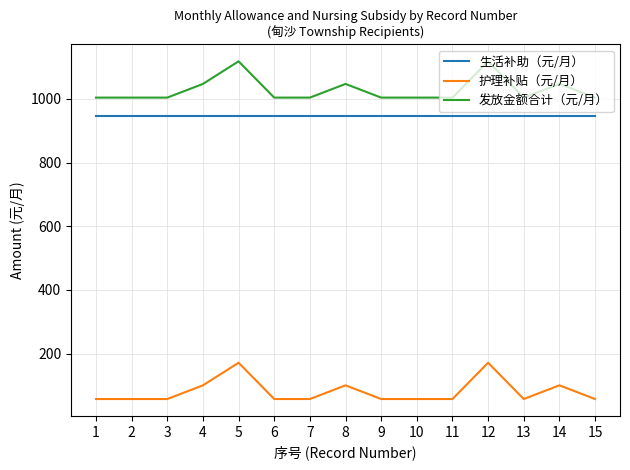

Is the value of 发放金额合计（元/月） at 12 greater than the value of 生活补助（元/月） at 3?

Yes